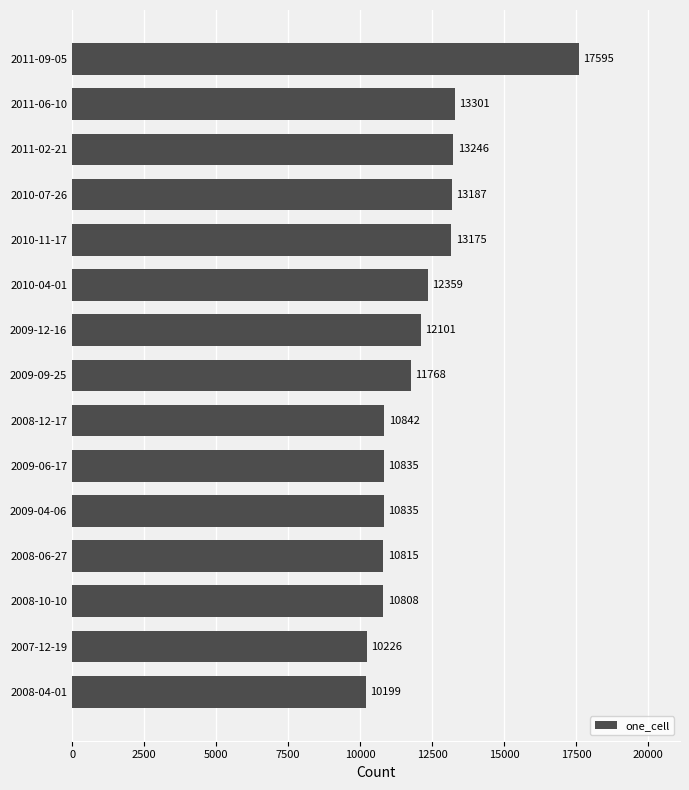

Reading top to bottom, what are all the values shown in this chart?

2011-09-05=17595	2011-06-10=13301	2011-02-21=13246	2010-07-26=13187	2010-11-17=13175	2010-04-01=12359	2009-12-16=12101	2009-09-25=11768	2008-12-17=10842	2009-06-17=10835	2009-04-06=10835	2008-06-27=10815	2008-10-10=10808	2007-12-19=10226	2008-04-01=10199